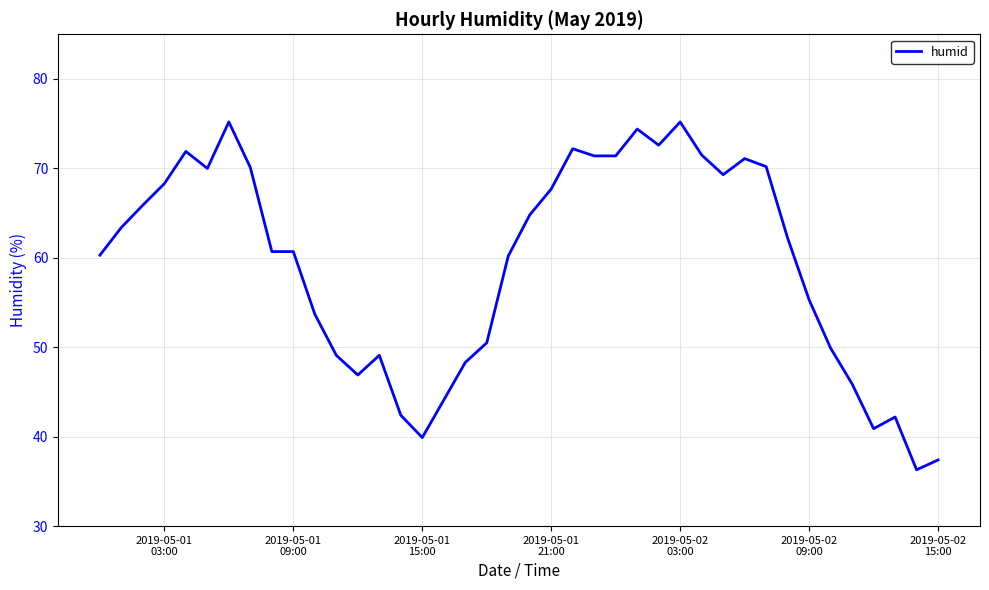

What is the greatest value displayed?

75.2